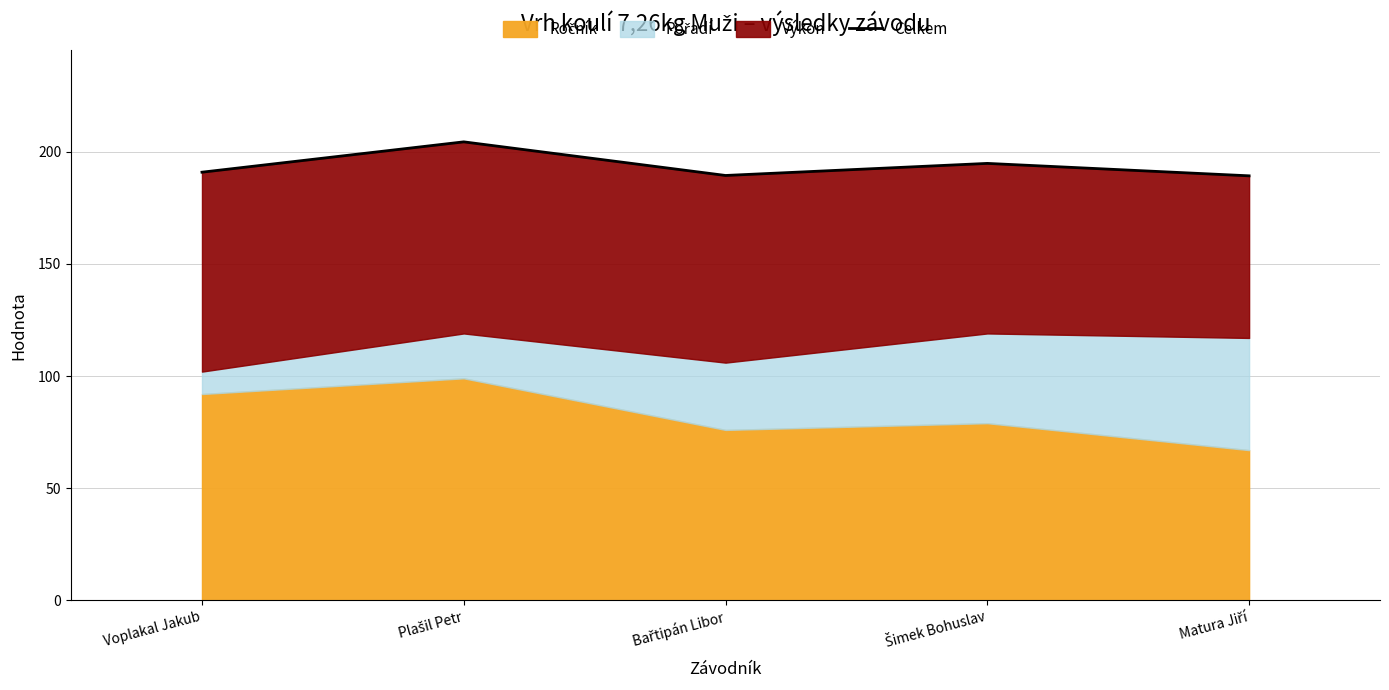

At which label does the data first exceed 190?

Voplakal Jakub